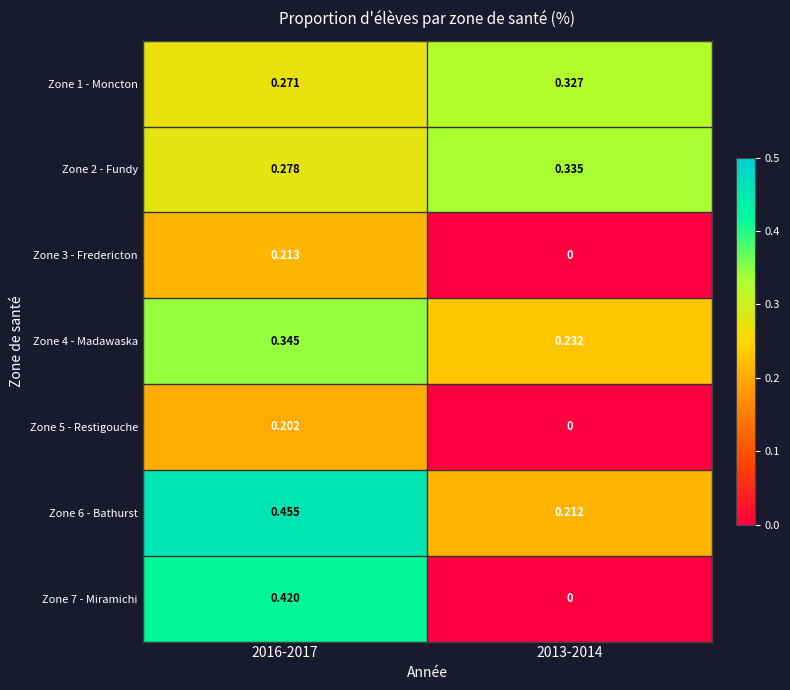

Which series has the largest range (max minus min)?

Zone 7 - Miramichi